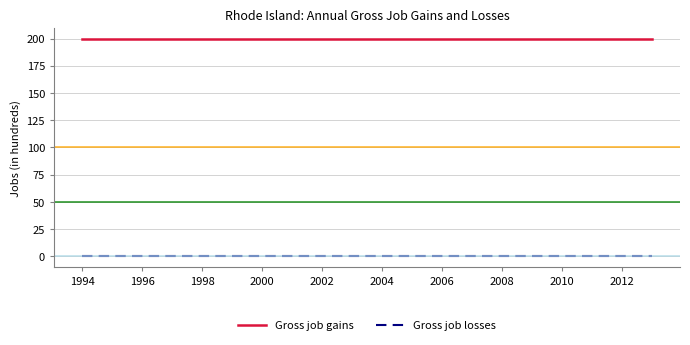

What is the maximum value shown in the chart?

200